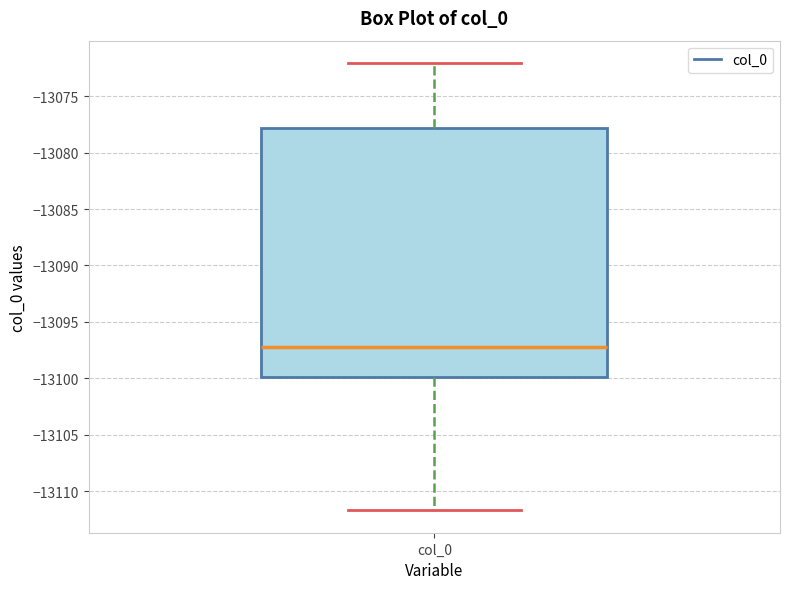

Read this box plot against the y-axis: the position of the median line, the range covered by the box, and the ends of both whiskers. The values are not printed on the chart, so give them approximately, as read against the axis.

median -13097.0, box -13100.0 to -13078.0, whiskers -13111.5 to -13072.0